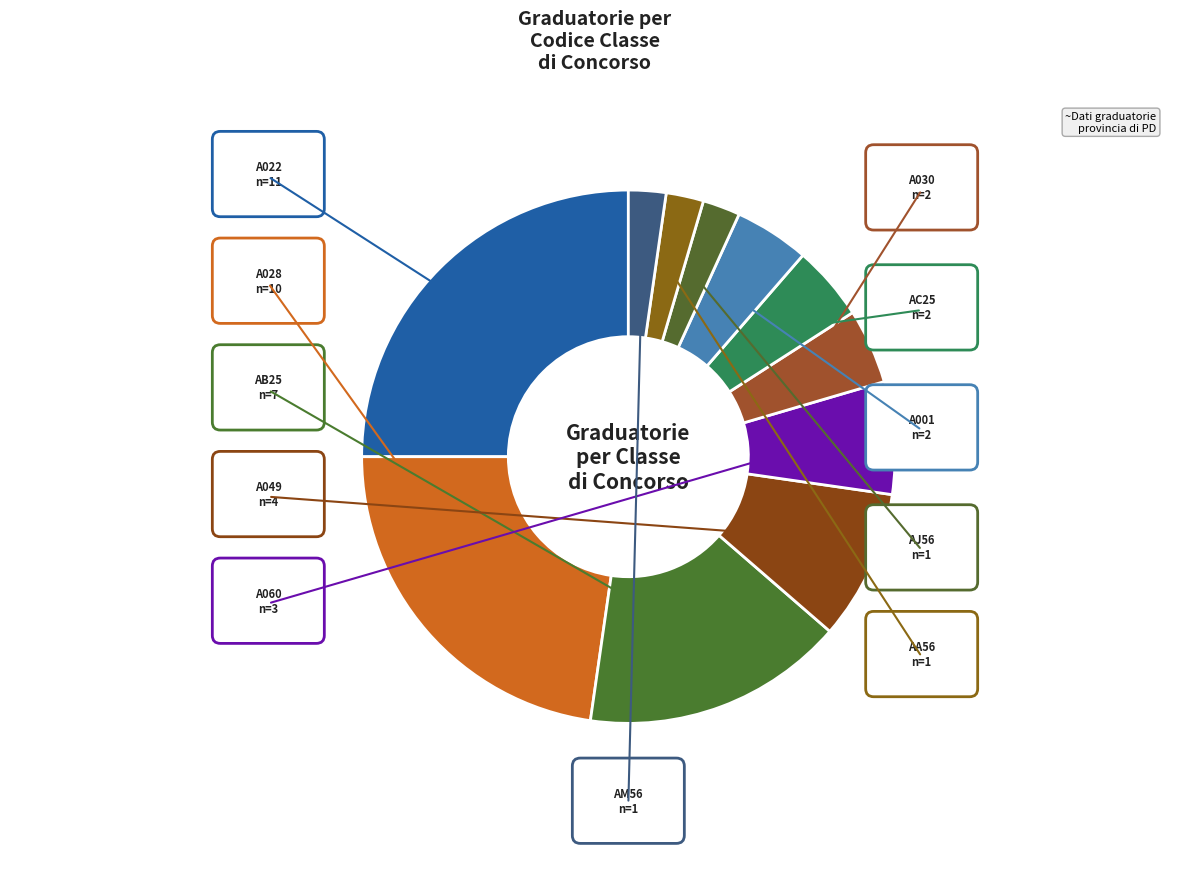

Do A049 and AM56 together represent more than half of the pie?

No